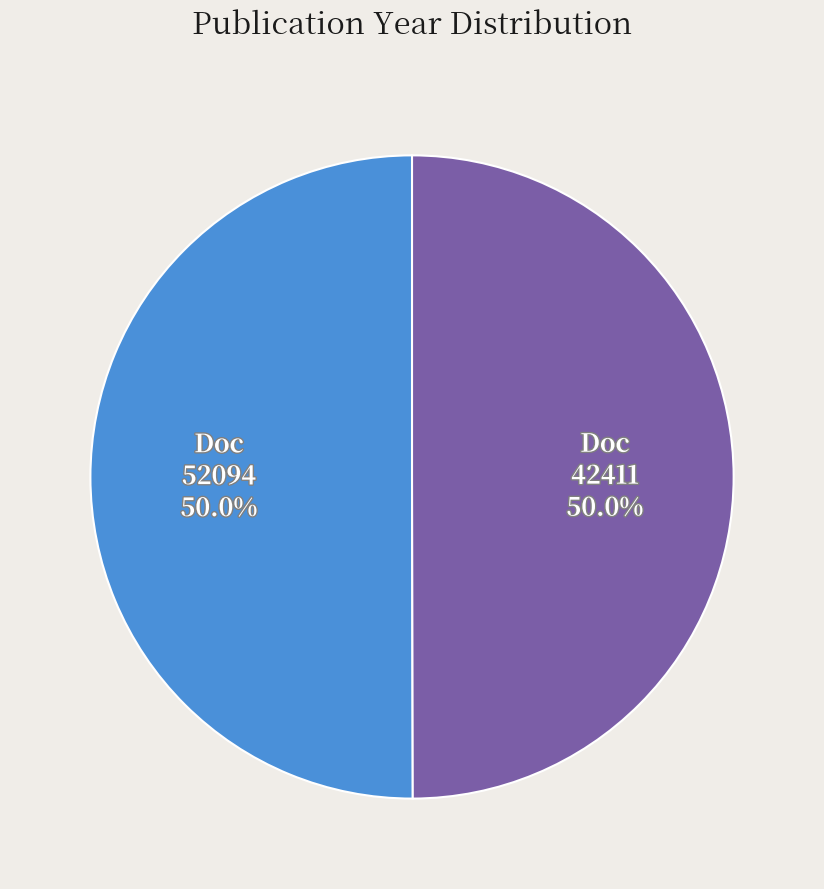

How many slices are in this pie chart?

2